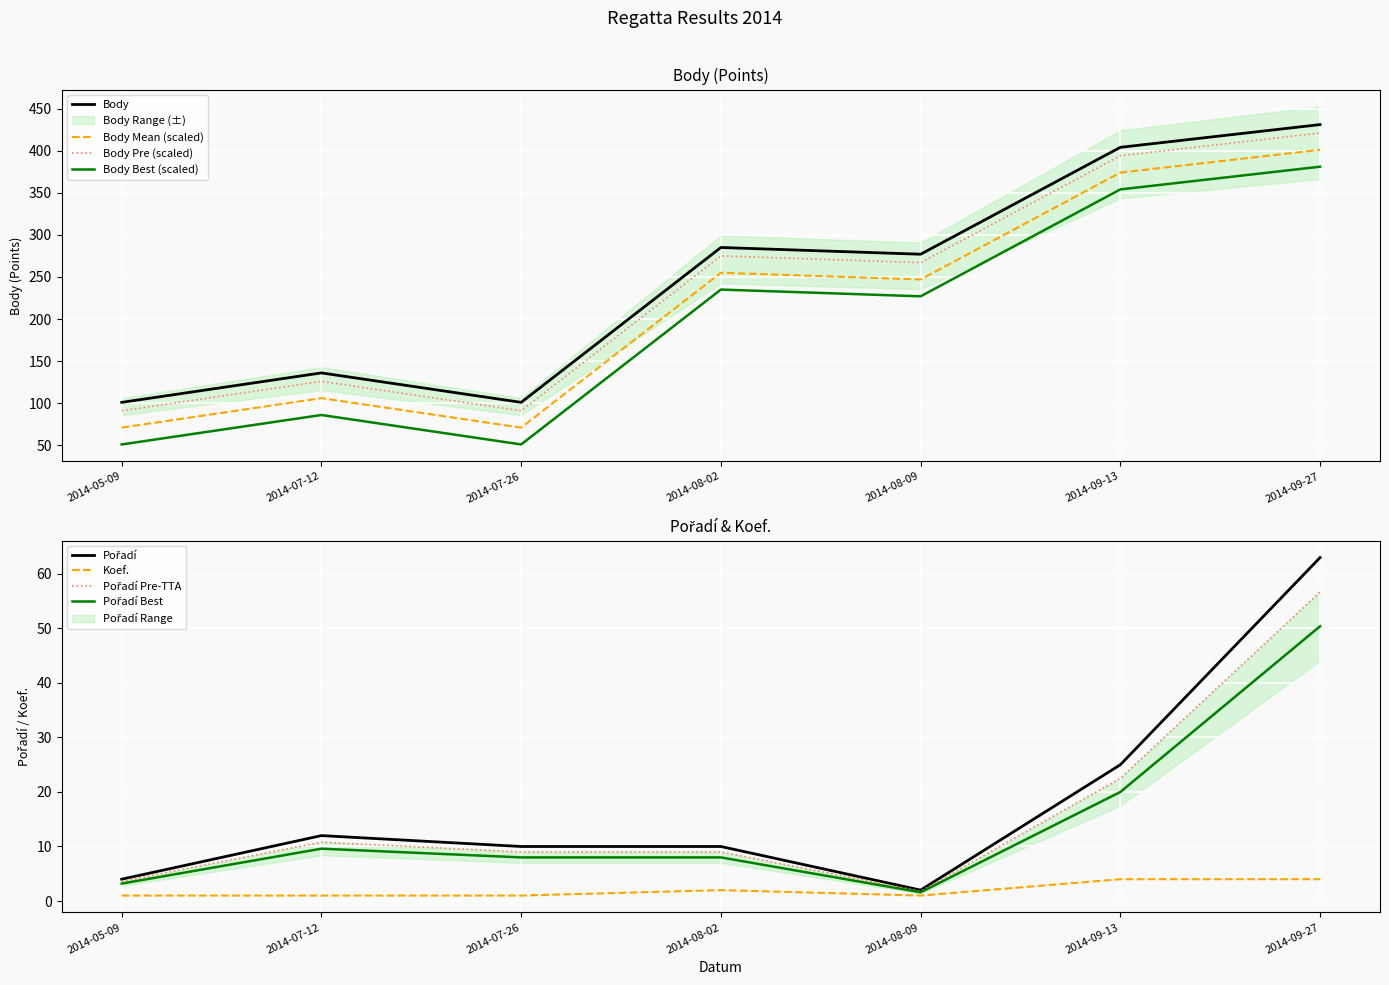

Reading left to right, extract all data points from this chart.

Body: 101	136	101	285	277	404	431
Pořadí: 4	12	10	10	2	25	63
Koef.: 1	1	1	2	1	4	4